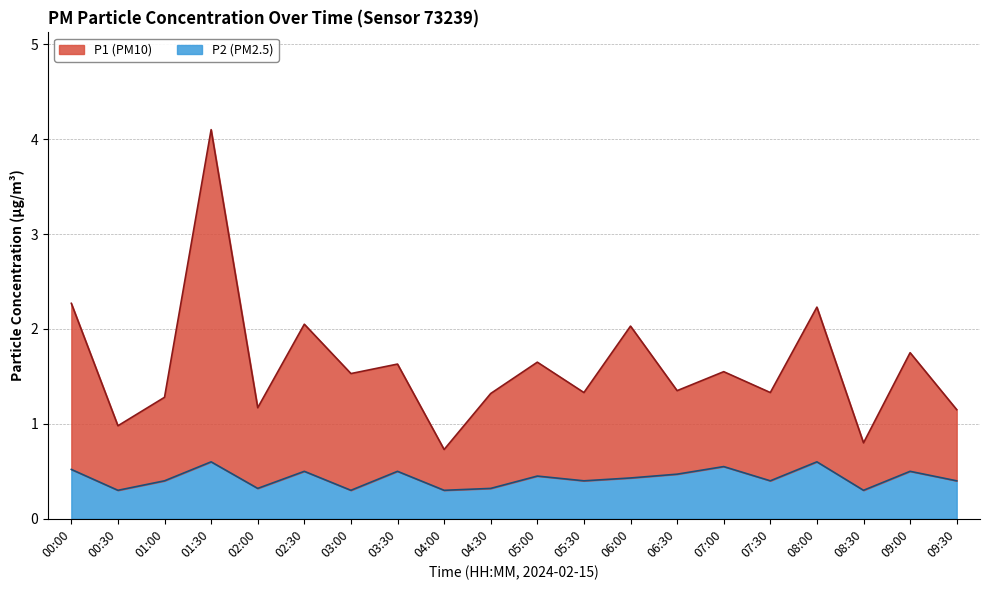

Which series changed the most between 01:30 and 09:30?

P1 (top)